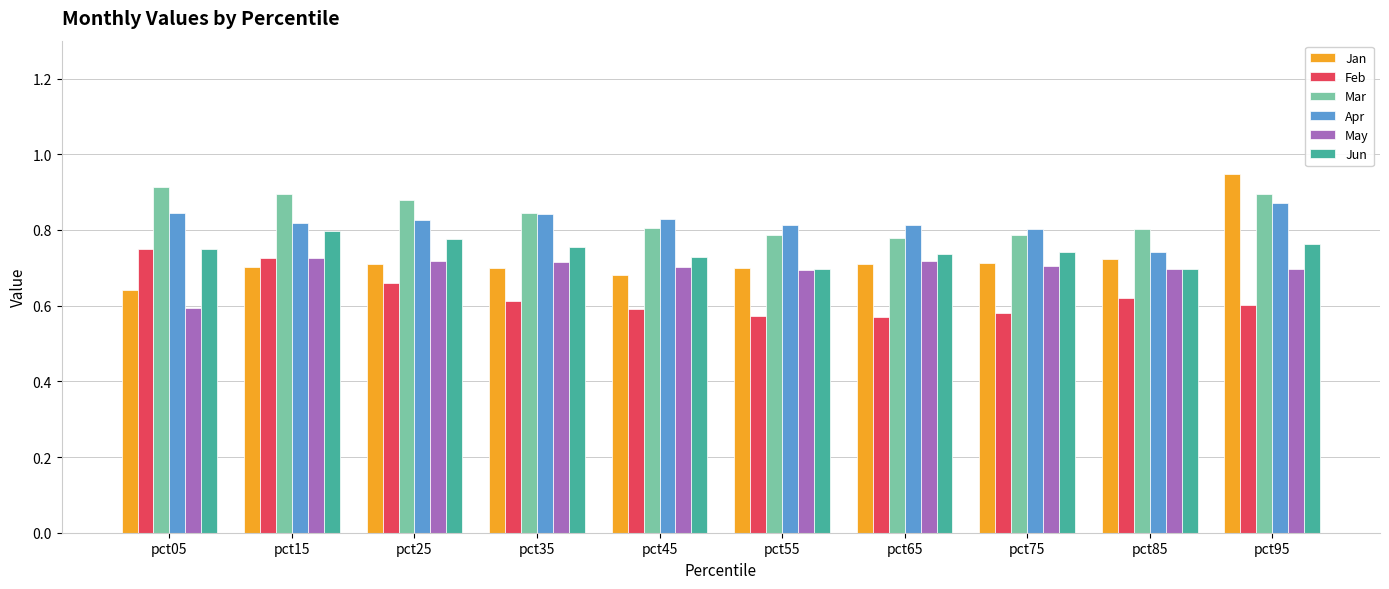

What is the difference between the highest and lowest values at pct75?

0.2